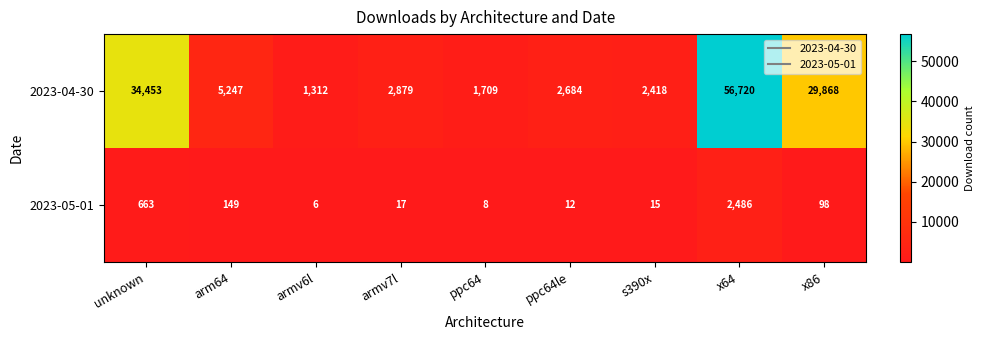

Reading left to right, transcribe all the data shown in this chart.

2023-04-30: 34453	5247	1312	2879	1709	2684	2418	56720	29868
2023-05-01: 663	149	6	17	8	12	15	2486	98